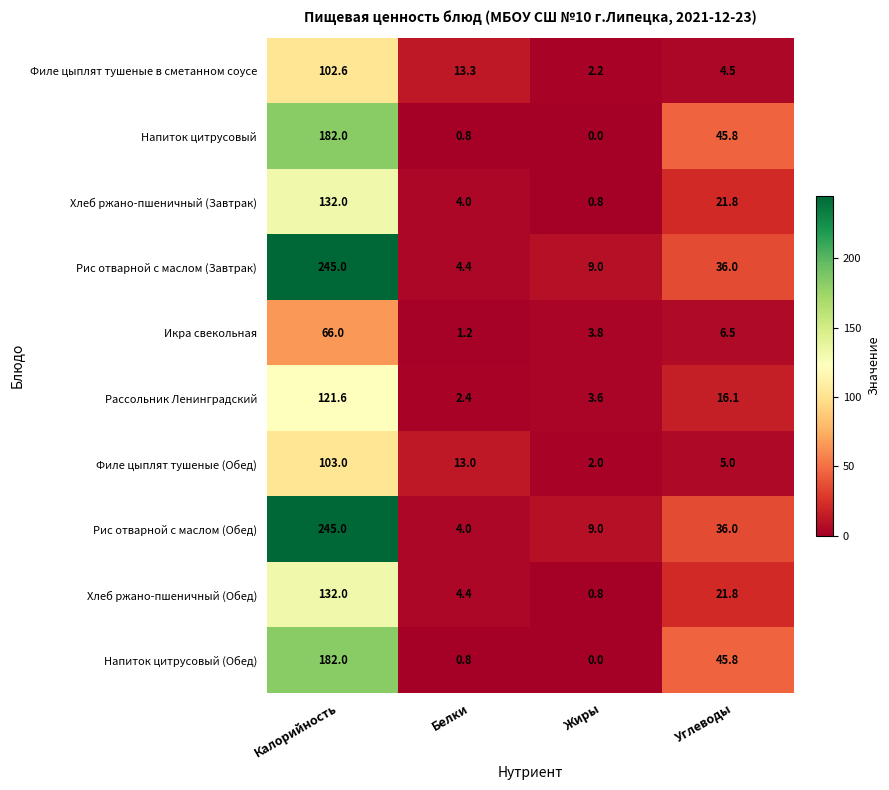

Which series has the widest spread of values?

Рис отварной с маслом (Обед)